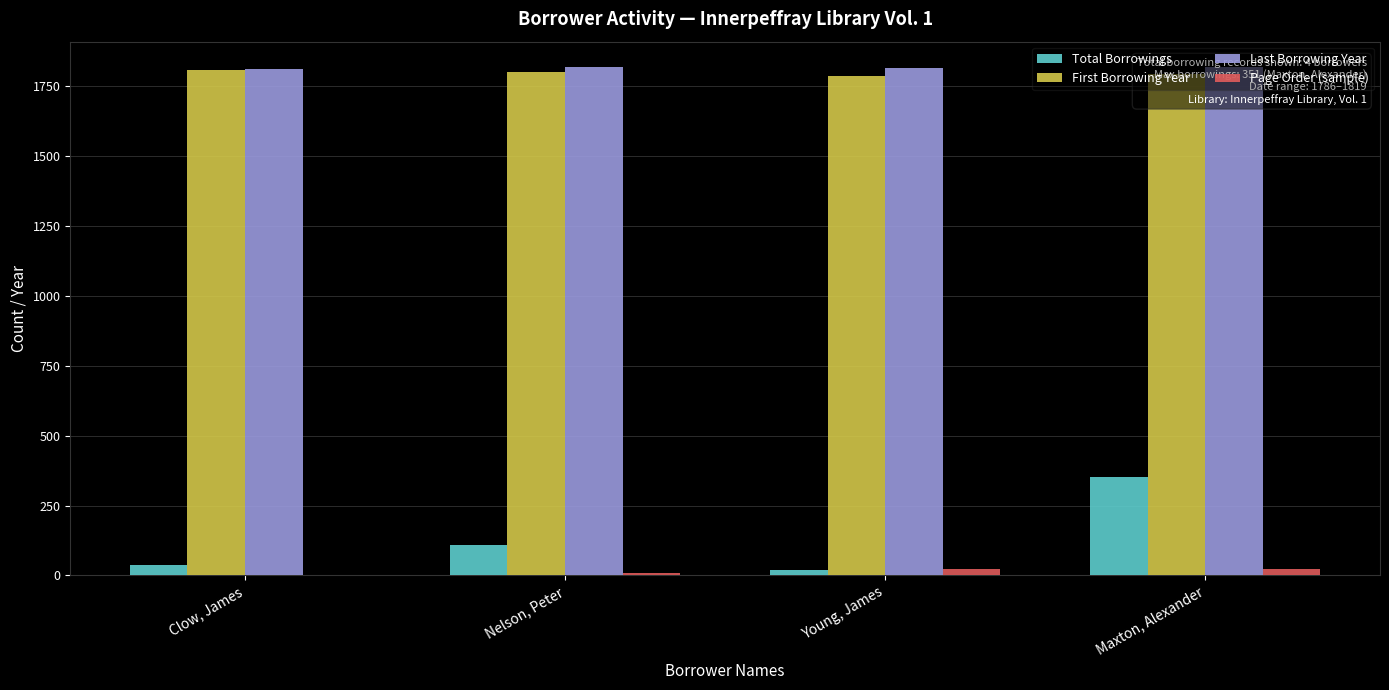

True or false: First Borrowing Year has a value of 1803 at Nelson, Peter.

True